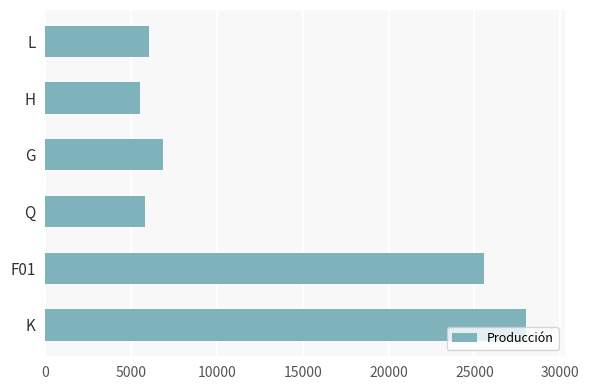

Rank the categories by value from highest to lowest.

K, F01, G, L, Q, H